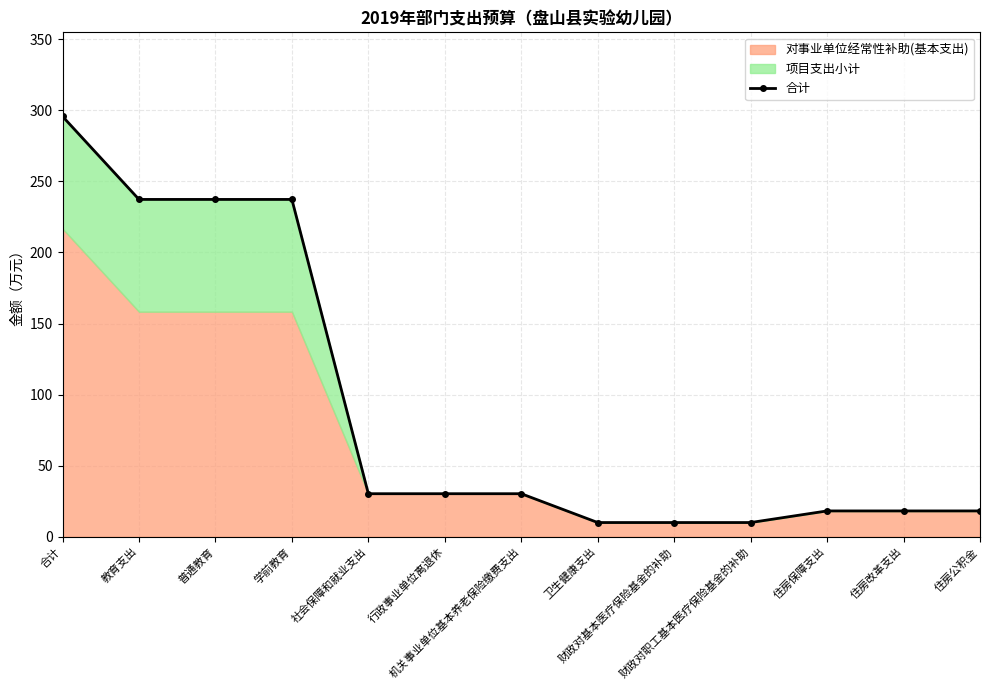

True or false: there are more than 2 points higher than both neighbors.

False